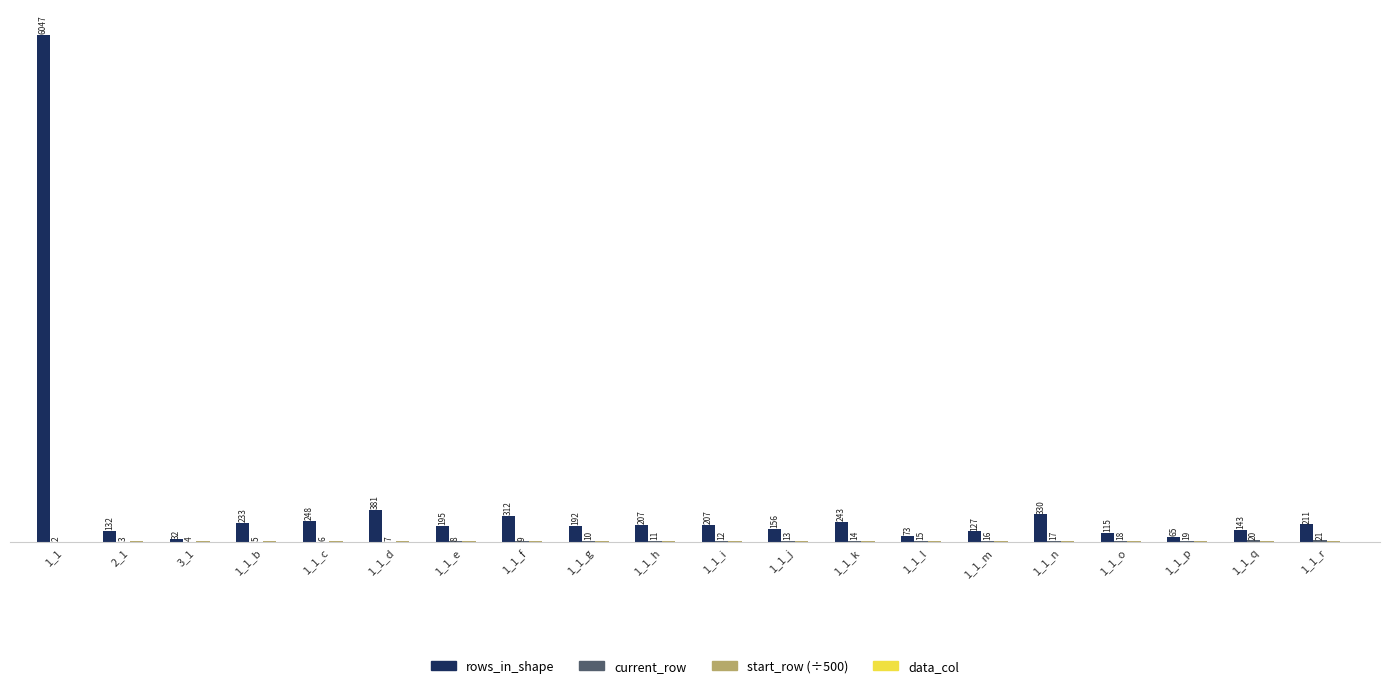

Where is rows_in_shape nearest to the value 3039?

1_1_d